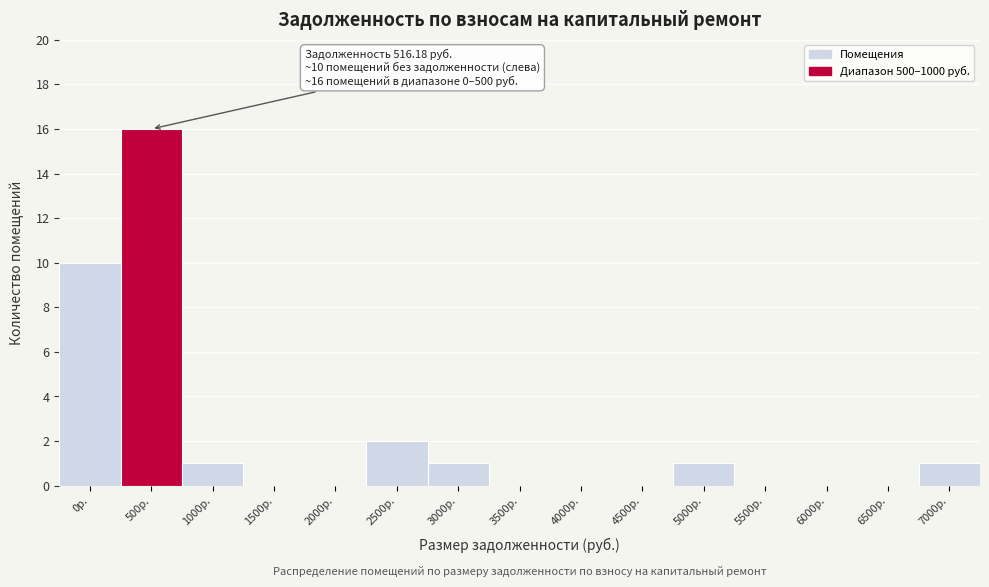

Reading left to right, transcribe all the data shown in this chart.

0р.=10	500р.=16	1000р.=1	1500р.=0	2000р.=0	2500р.=2	3000р.=1	3500р.=0	4000р.=0	4500р.=0	5000р.=1	5500р.=0	6000р.=0	6500р.=0	7000р.=1